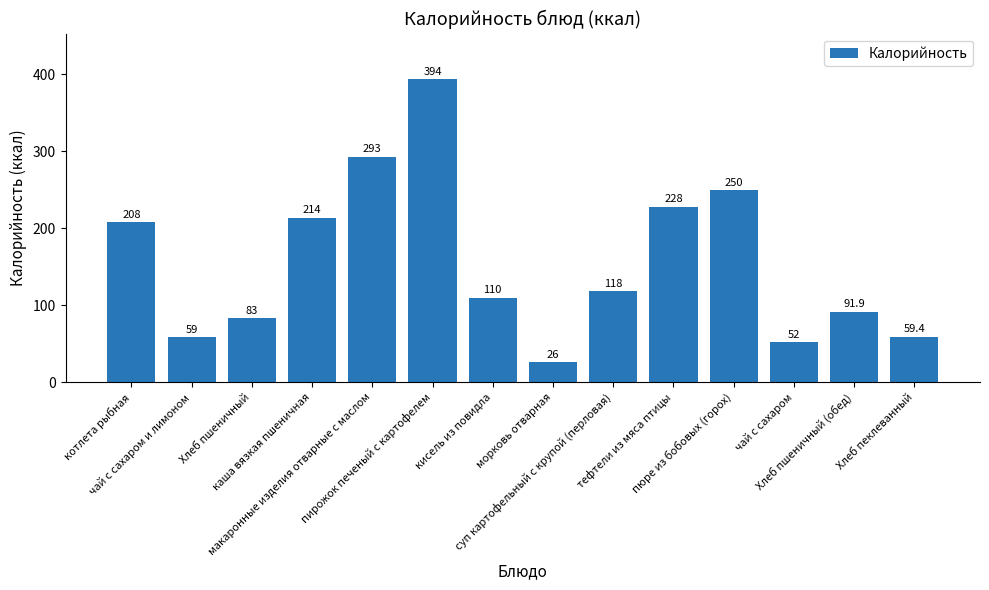

What is the label of the 12th bar from the right?

Хлеб пшеничный